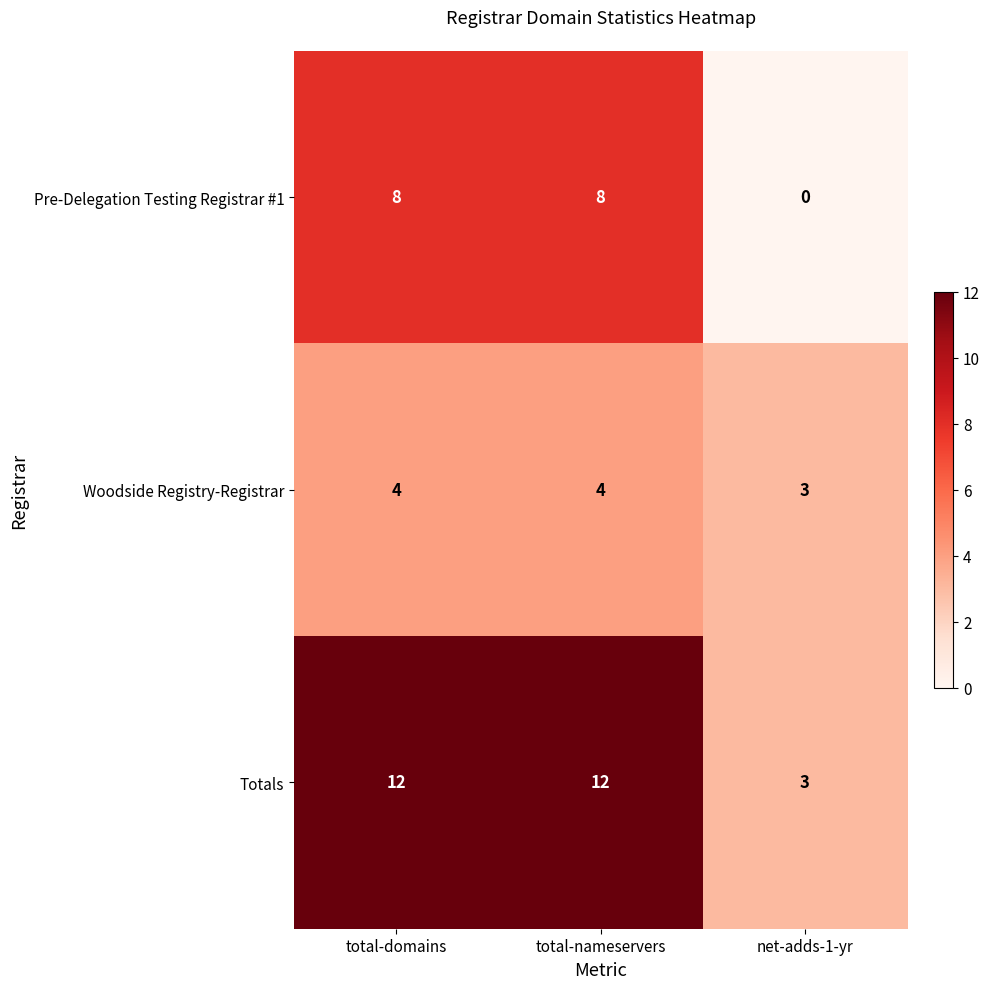

What is the minimum value for Totals?

3